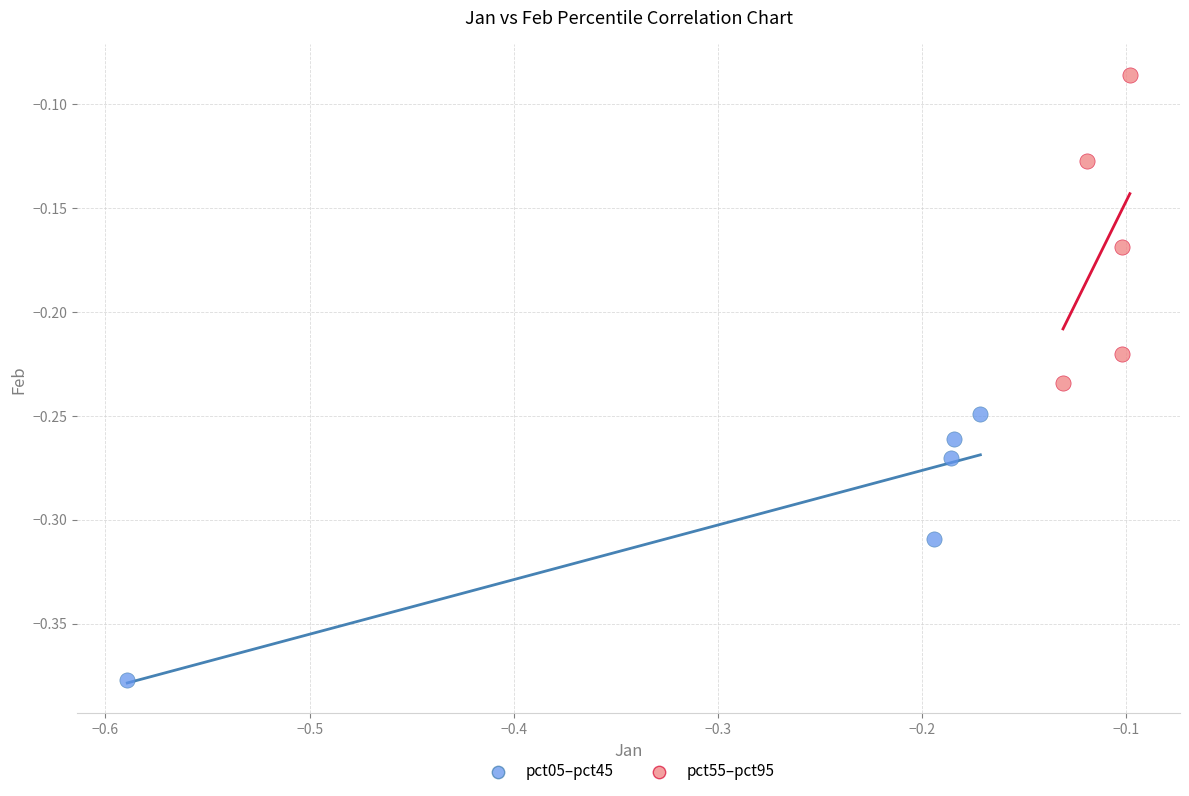

Which series reaches the minimum Y coordinate?

pct05–pct45